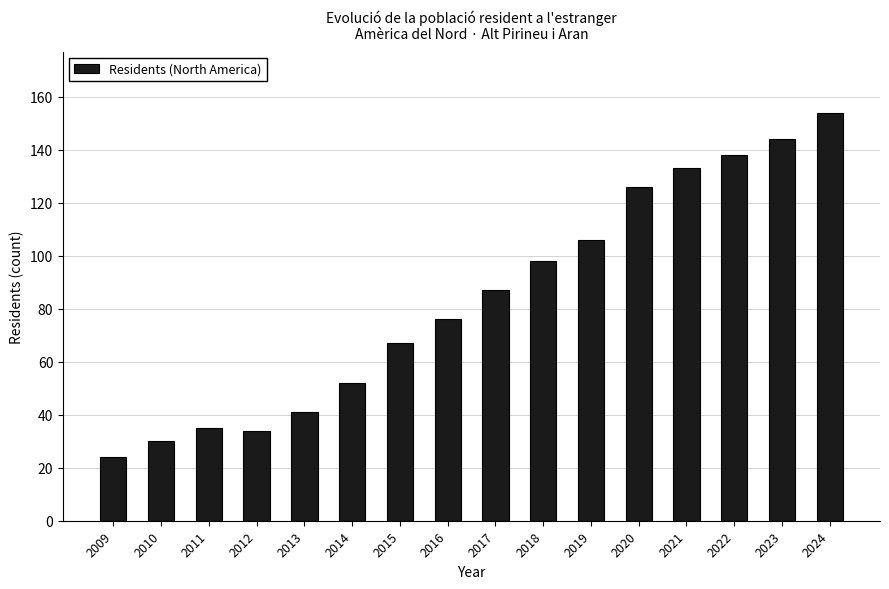

What is the value of the 3rd bar from the left?

35